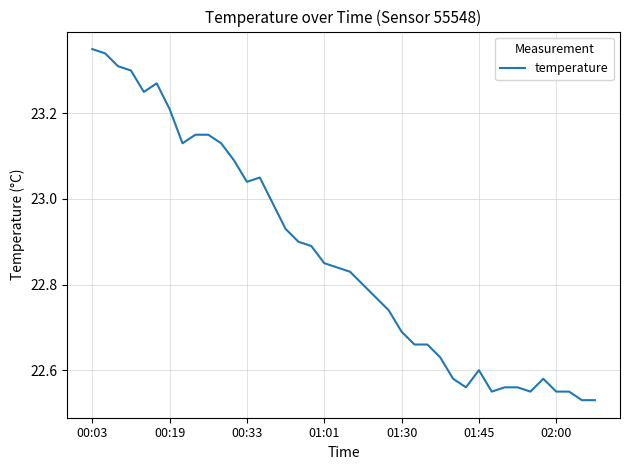

How many lines are shown in the chart?

1